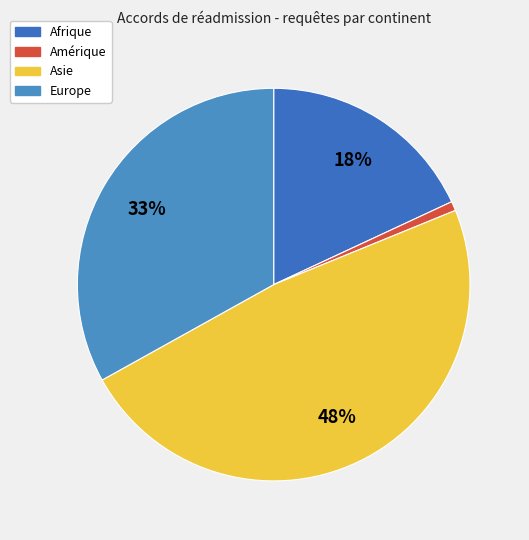

To the nearest percent, what is the average slice percentage?

25%